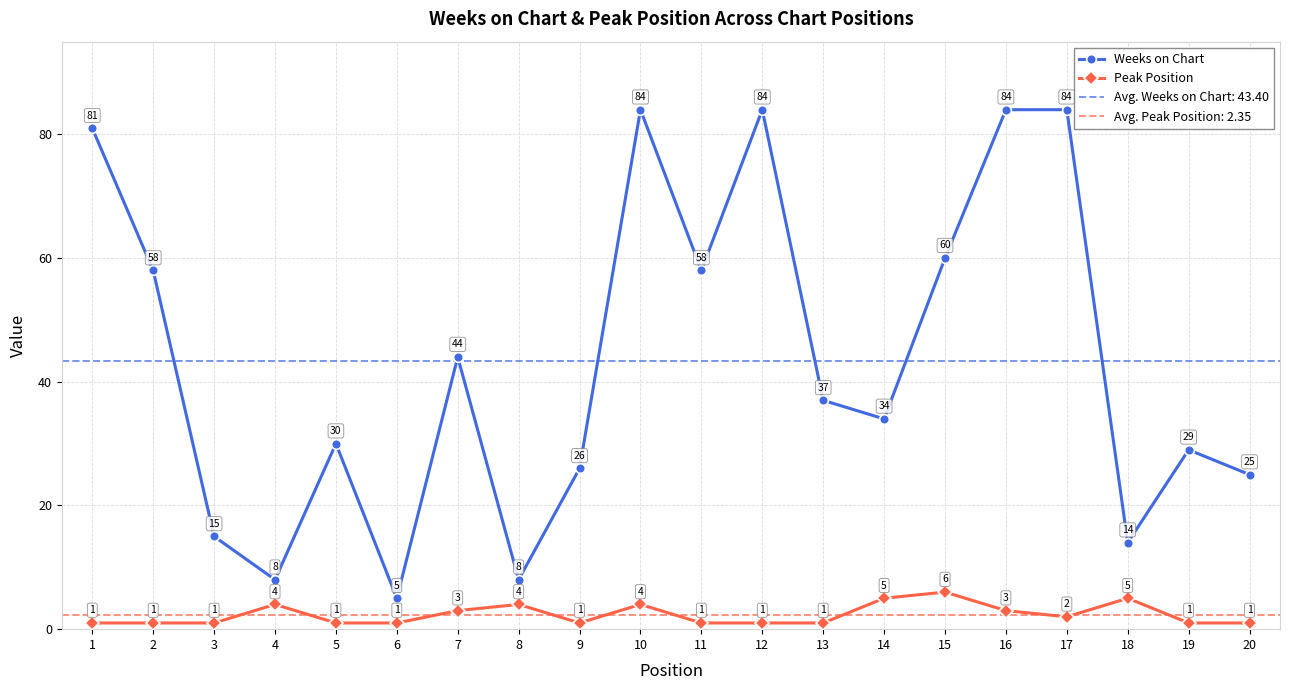

Reading left to right, what are all the values shown in this chart?

Weeks on Chart: 1=81	2=58	3=15	4=8	5=30	6=5	7=44	8=8	9=26	10=84	11=58	12=84	13=37	14=34	15=60	16=84	17=84	18=14	19=29	20=25
Peak Position: 1=1	2=1	3=1	4=4	5=1	6=1	7=3	8=4	9=1	10=4	11=1	12=1	13=1	14=5	15=6	16=3	17=2	18=5	19=1	20=1